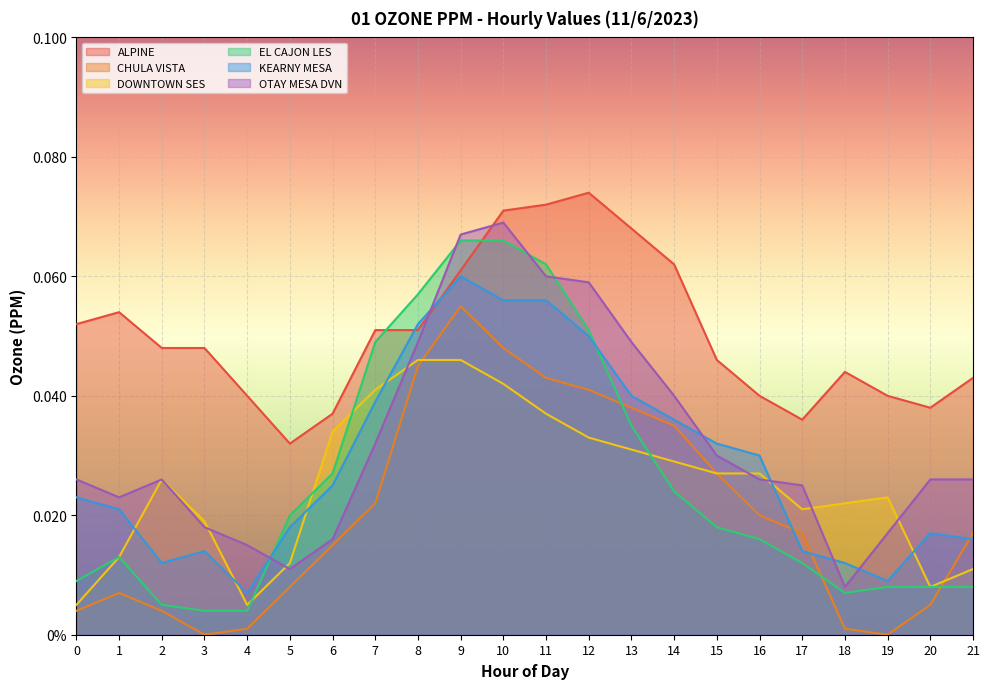

List the series in order of their peak value, lowest first.

DOWNTOWN SES, CHULA VISTA, KEARNY MESA, EL CAJON LES, OTAY MESA DVN, ALPINE